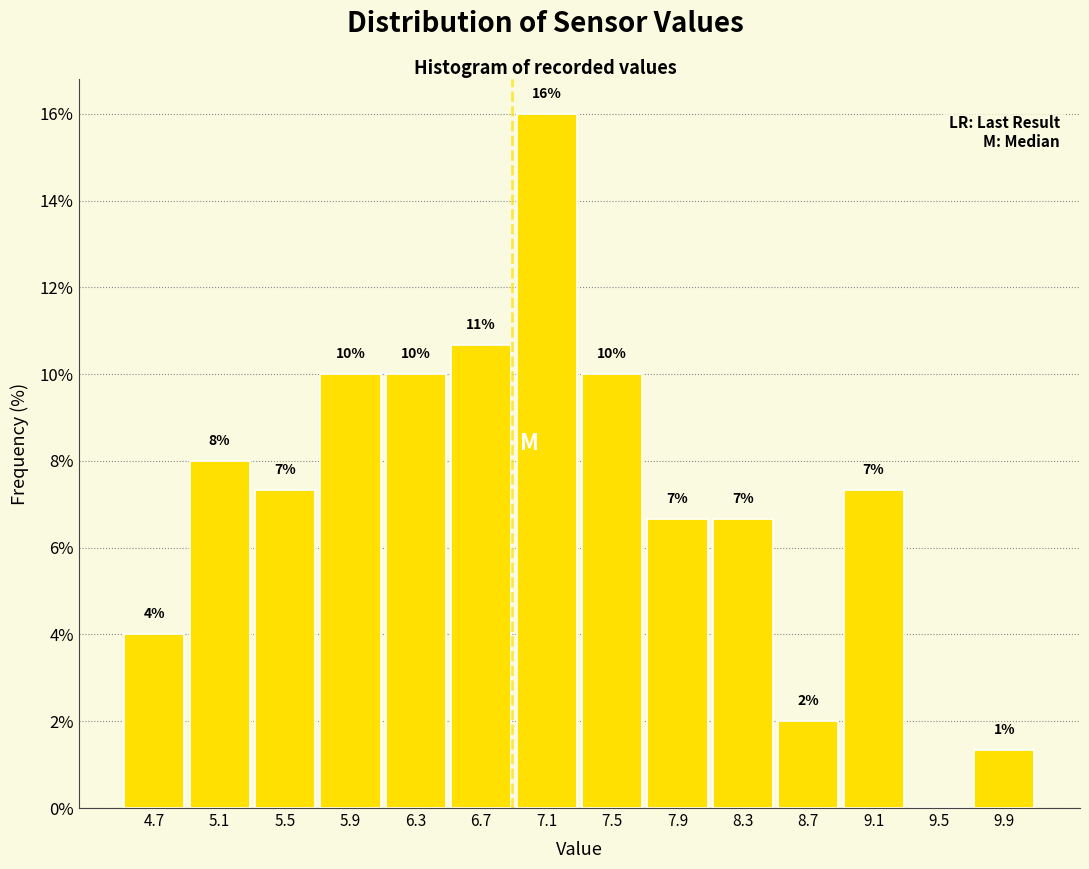

Over which range of the x-axis is the bar tallest?

6.90 to 7.30